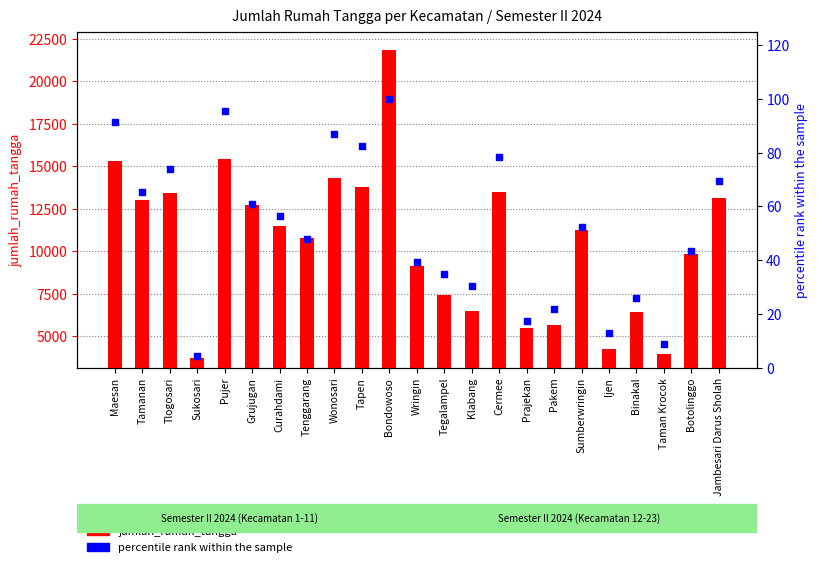

At how many categories does at least one series exceed 1825?

23